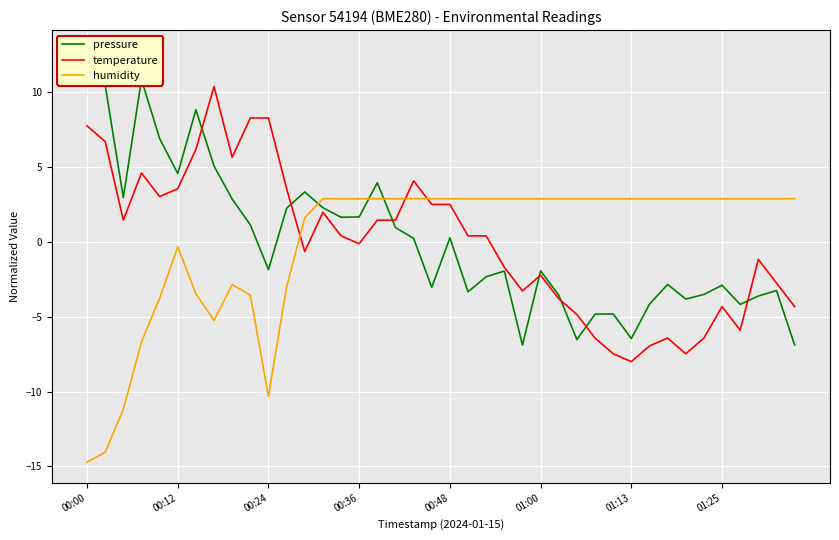

What is the difference between the maximum and minimum values in the humidity series?

17.6